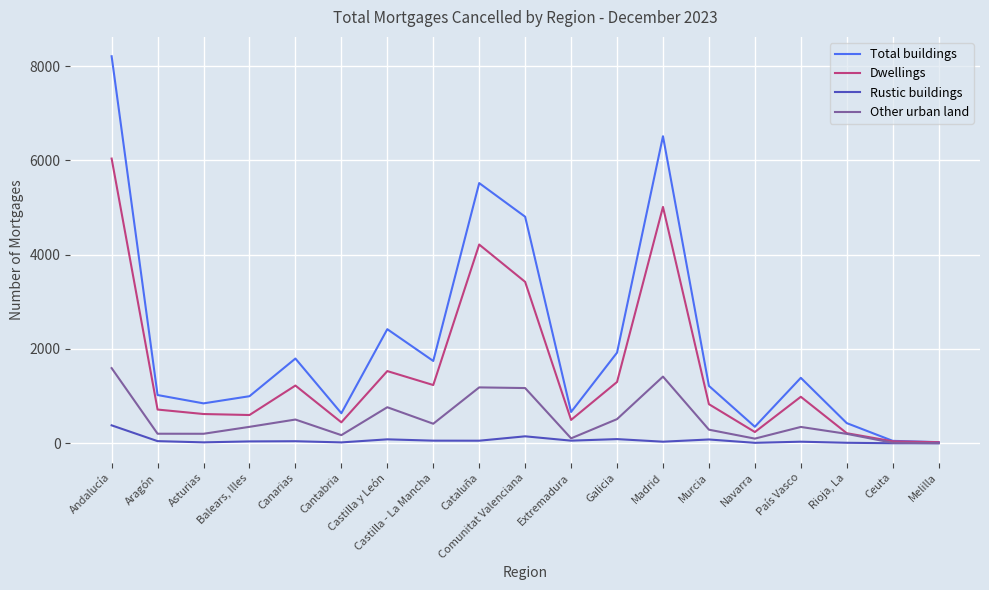

Which series has the largest total across all categories?

Total buildings